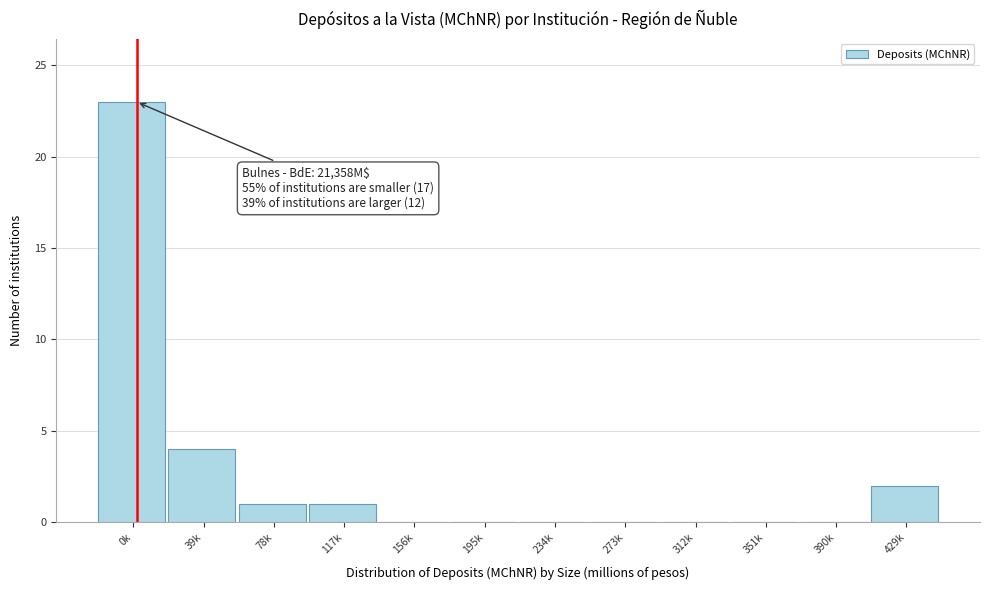

Reading right to left, extract all data points from this chart.

429k=2	390k=0	351k=0	312k=0	273k=0	234k=0	195k=0	156k=0	117k=1	78k=1	39k=4	0k=23